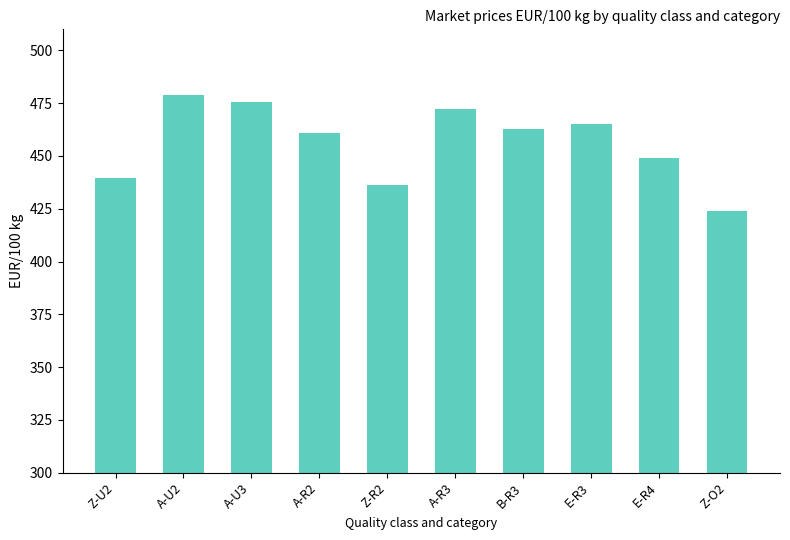

What is the average value?

456.4